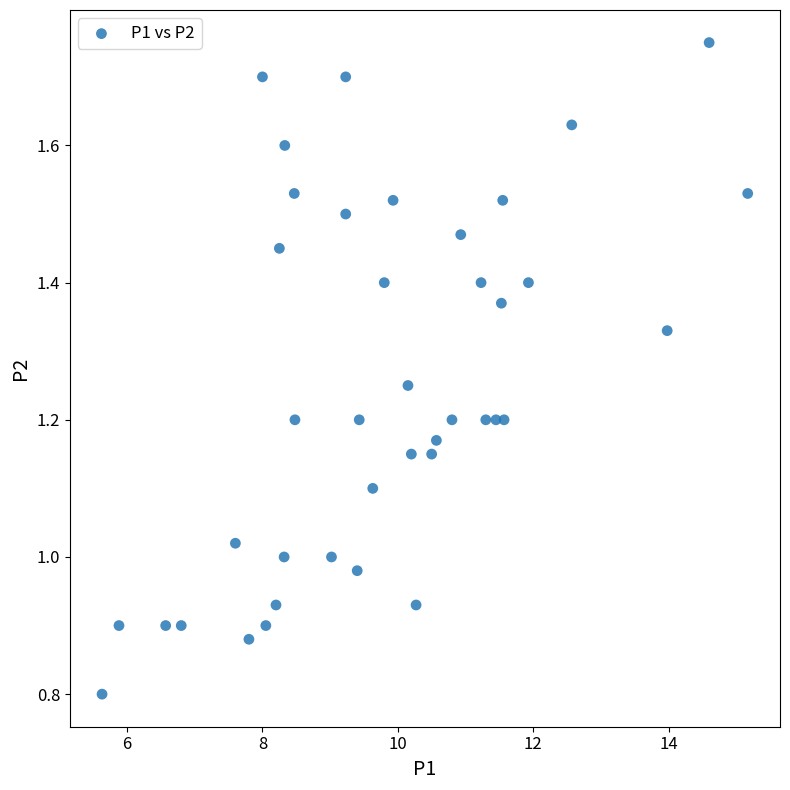

What is the range of X values (max minus min)?

9.5